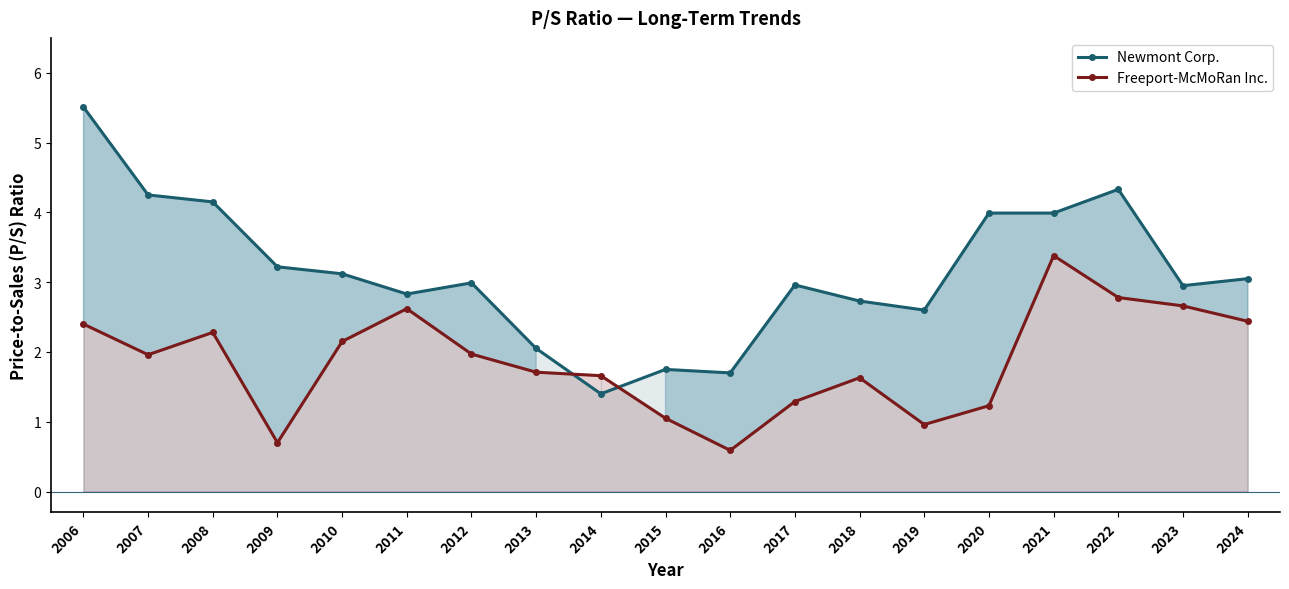

What is the sum of all Freeport-McMoRan Inc. values?

35.5